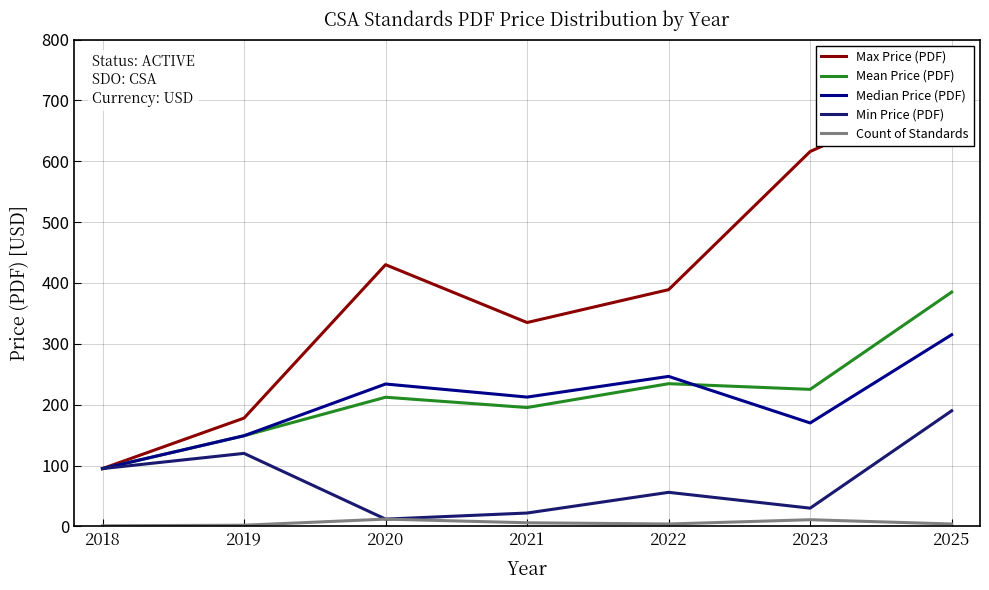

Which series has the largest total across all categories?

Max Price (PDF)